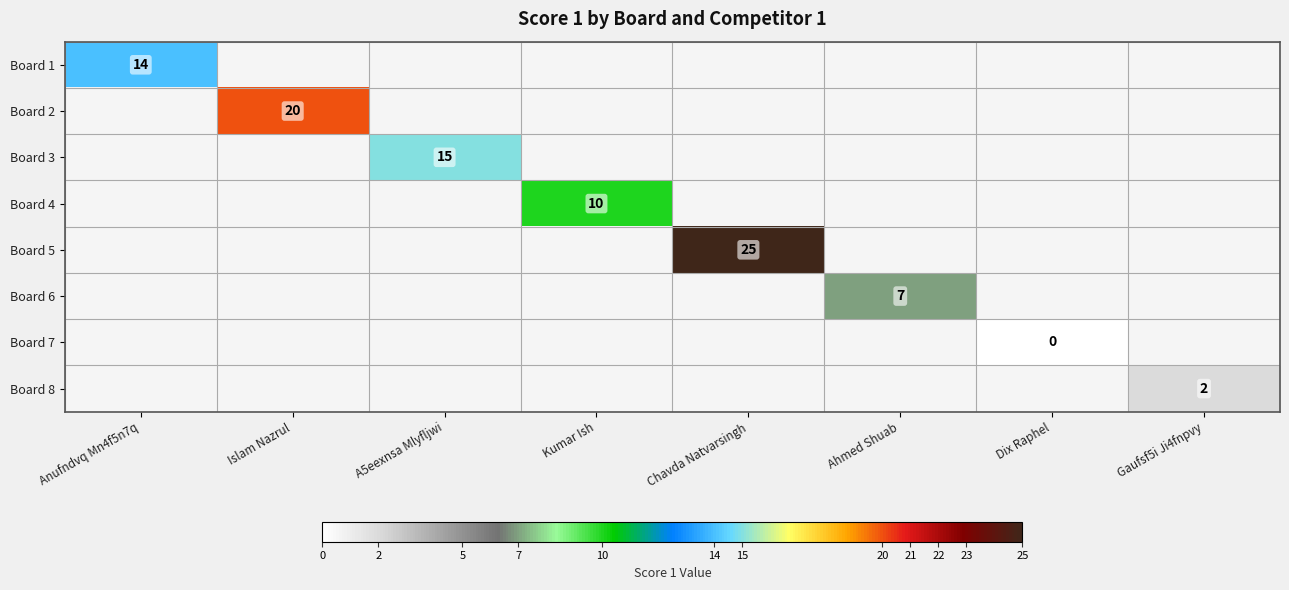

Which category has the lowest value in the Board 2 series?

Anufndvq Mn4f5n7q